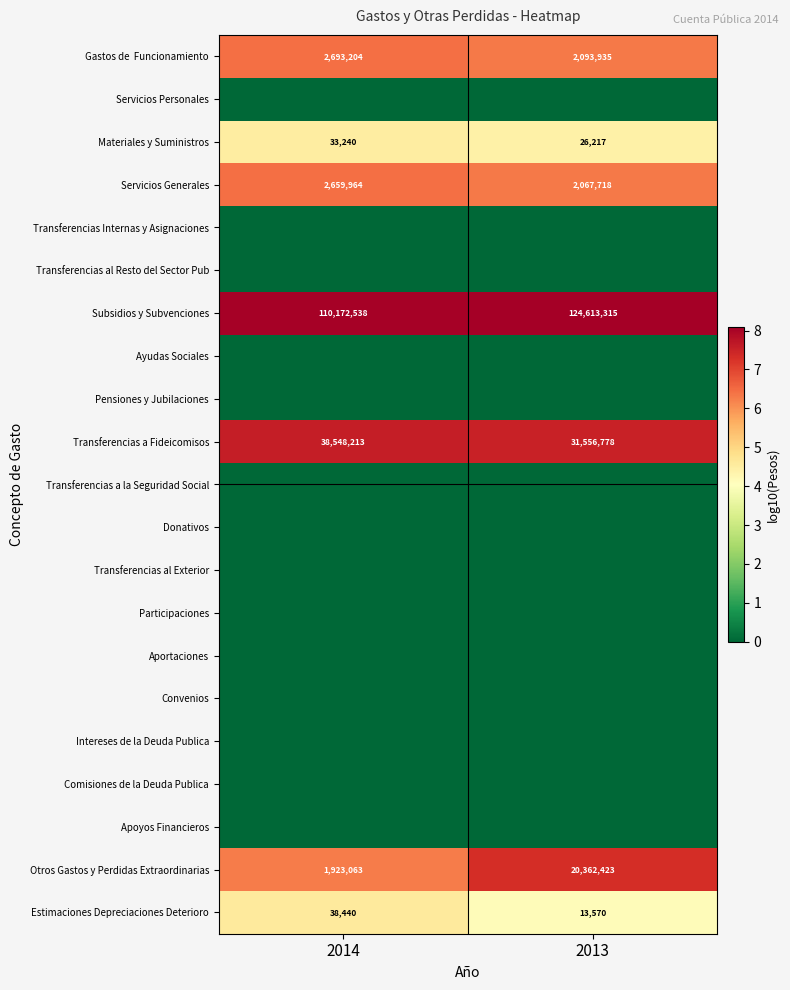

At how many categories does at least one series exceed 0?

2